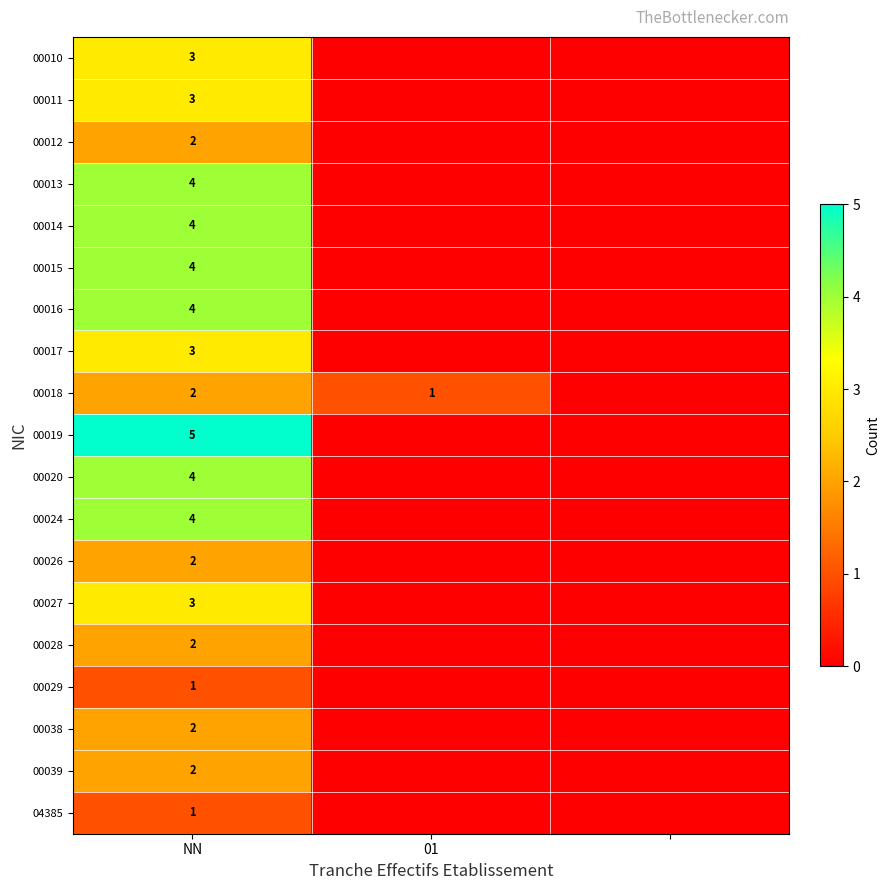

What is the spread (max minus min) of values at NN?

4